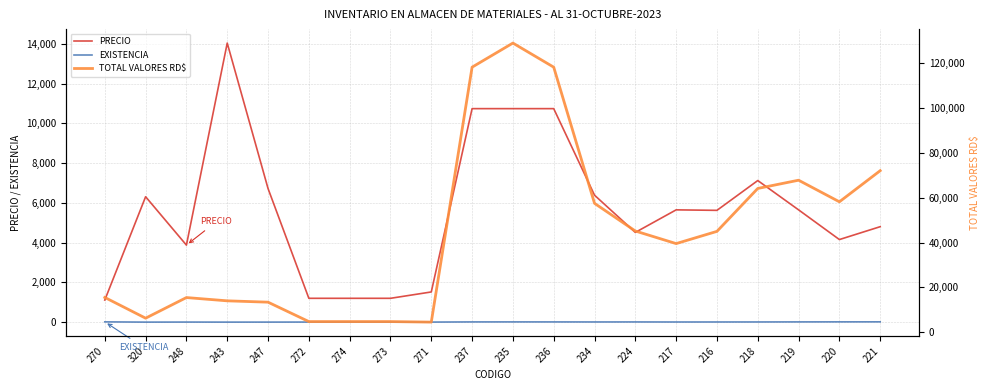

What is the difference between the maximum and second lowest values in the PRECIO series?

12843.8